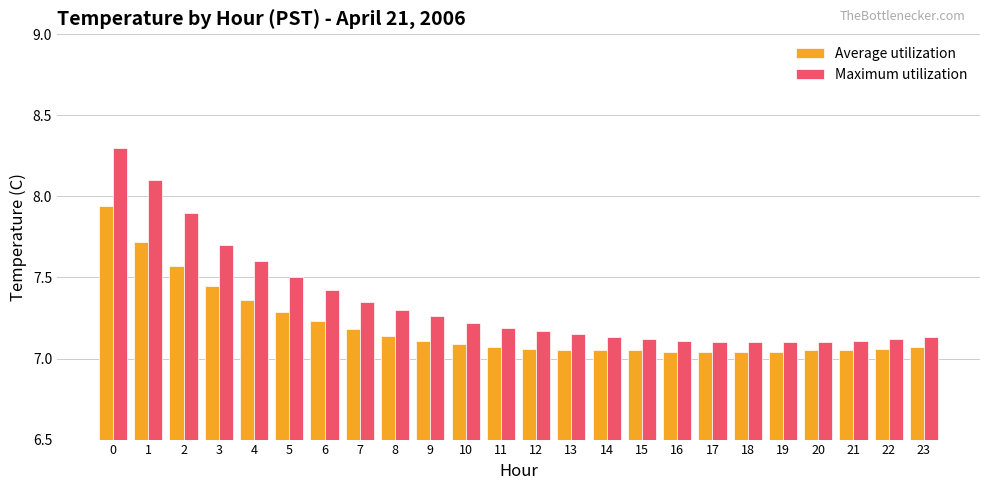

True or false: Average utilization has a value of 7.2 at 7.

True